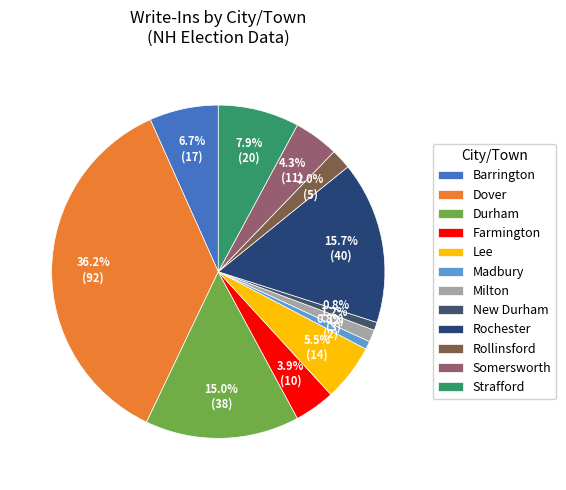

To the nearest percent, what is the combined percentage of Barrington and Rollinsford?

9%